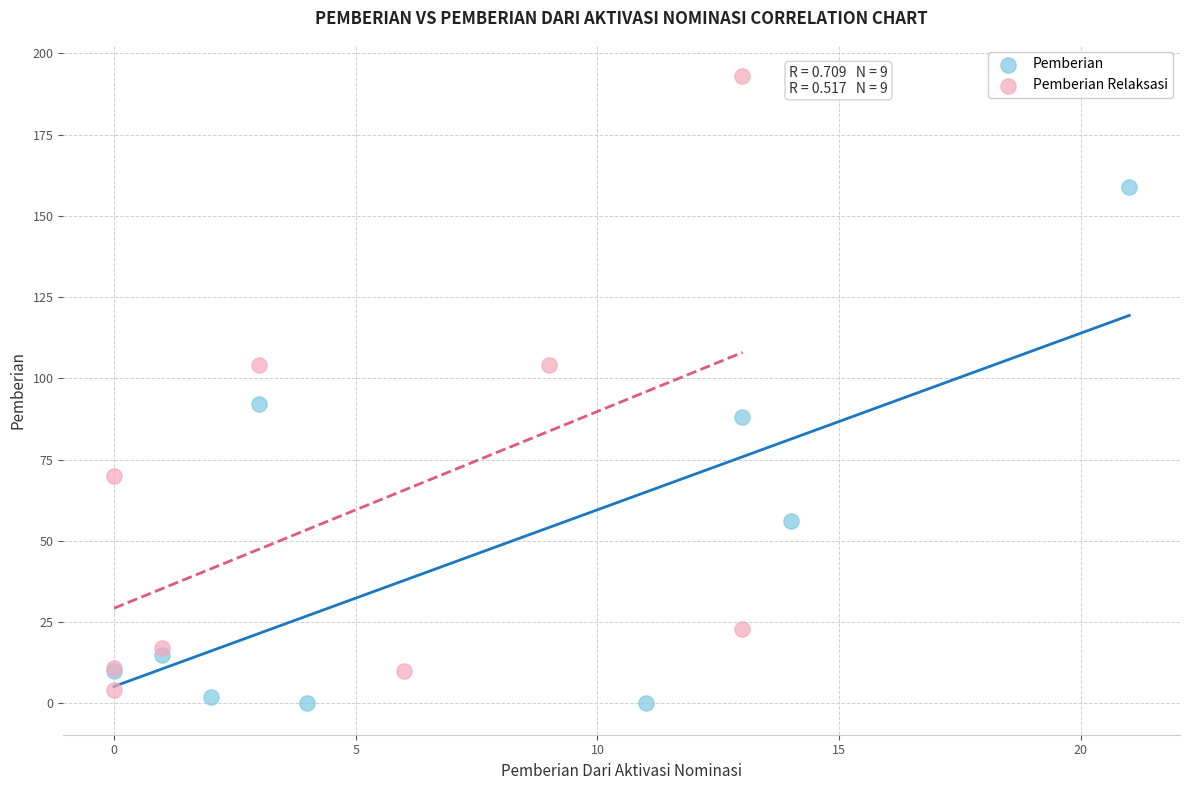

Which series has the widest spread of Y values?

Pemberian Relaksasi